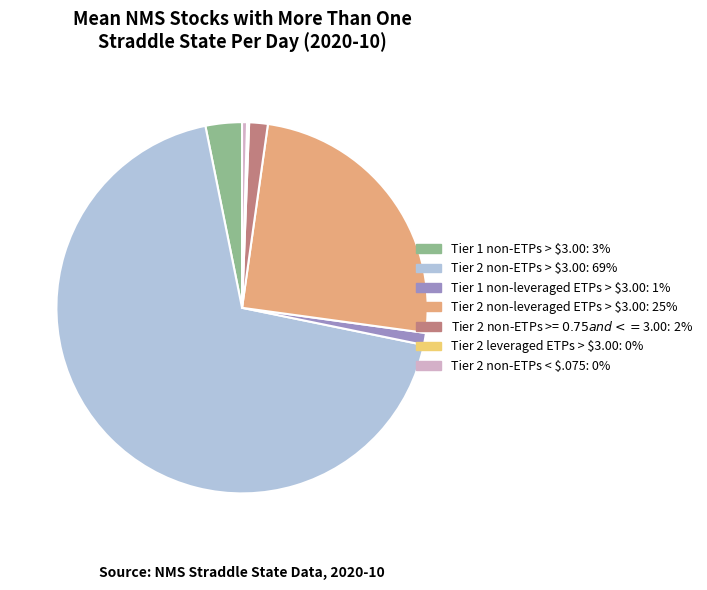

True or false: Tier 2 non-ETPs < $.075 accounts for 0% of the total.

True